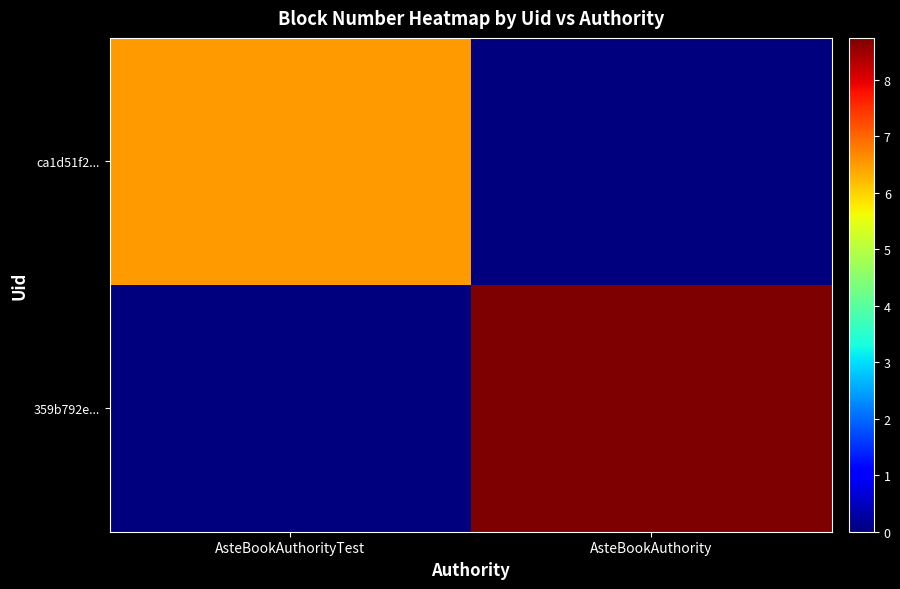

What is the total value across all series at AsteBookAuthorityTest?

6510435